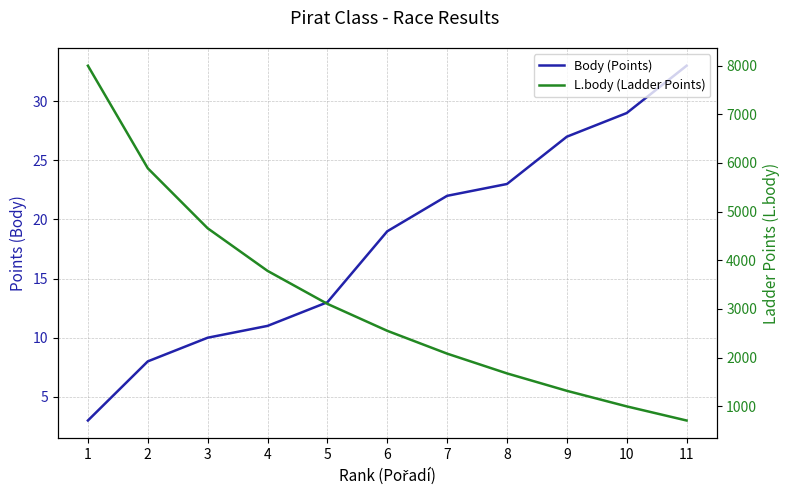

What is the average value of the L.body (Ladder Points) series?

3160